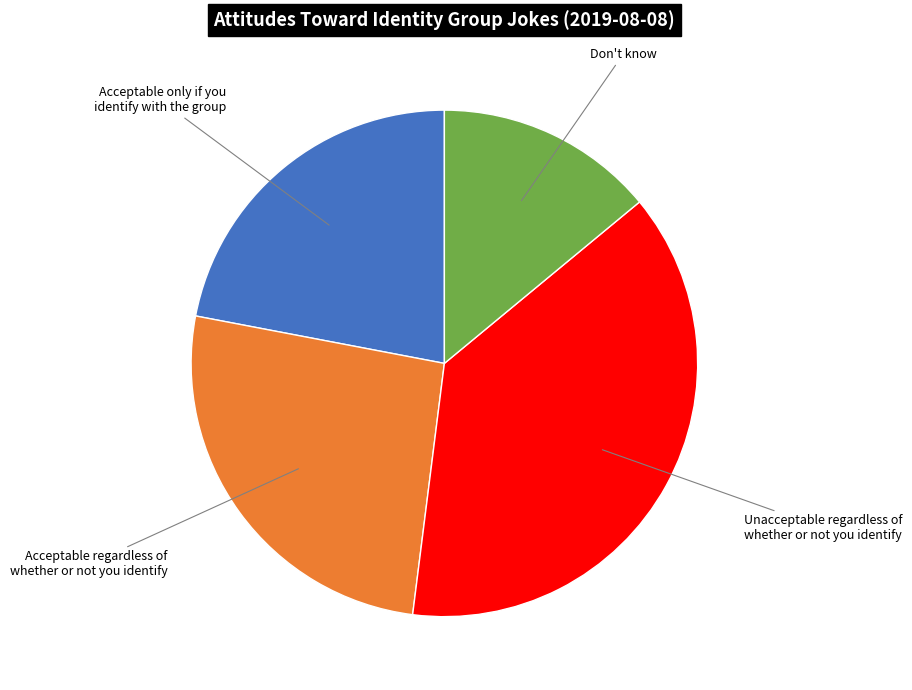

Is there a majority slice in this chart?

No